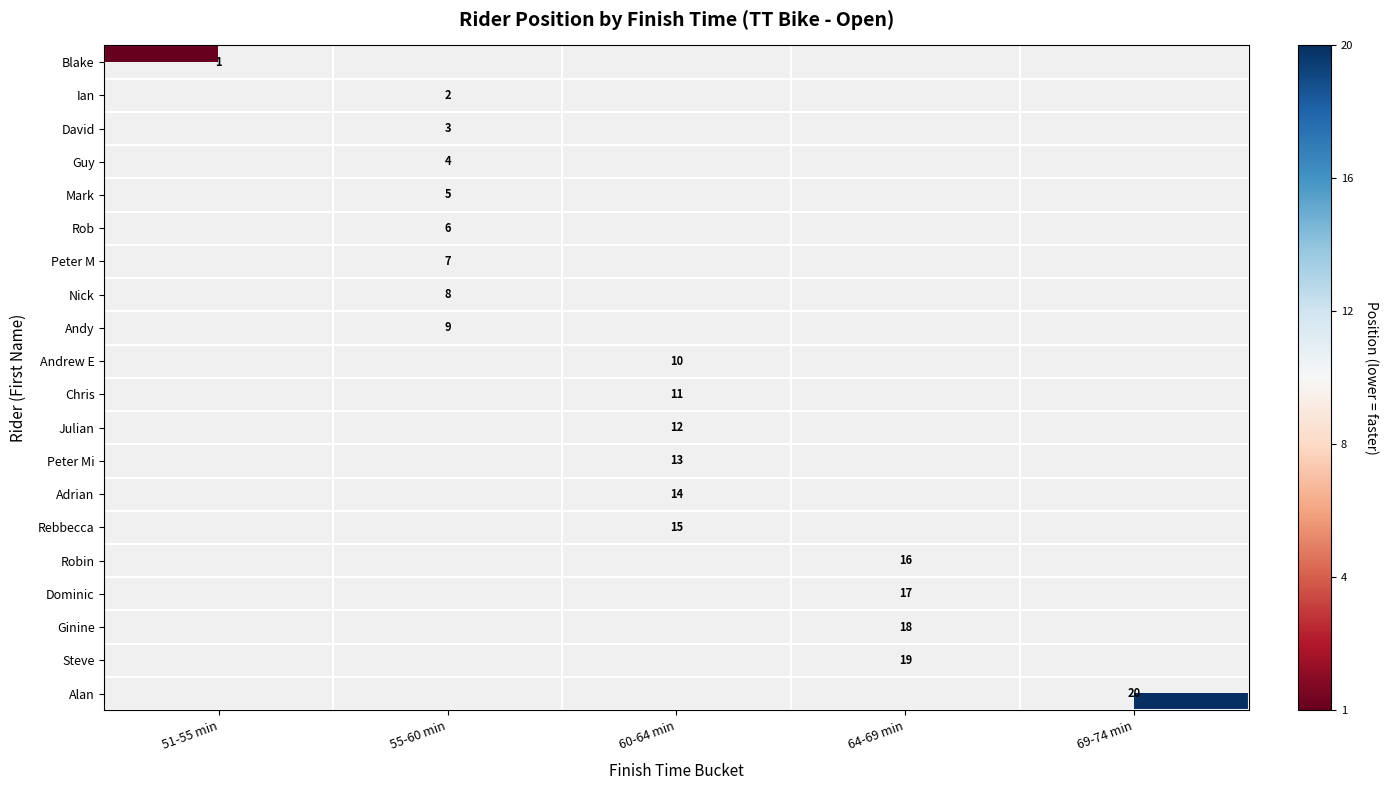

What is the greatest value displayed?

20.0